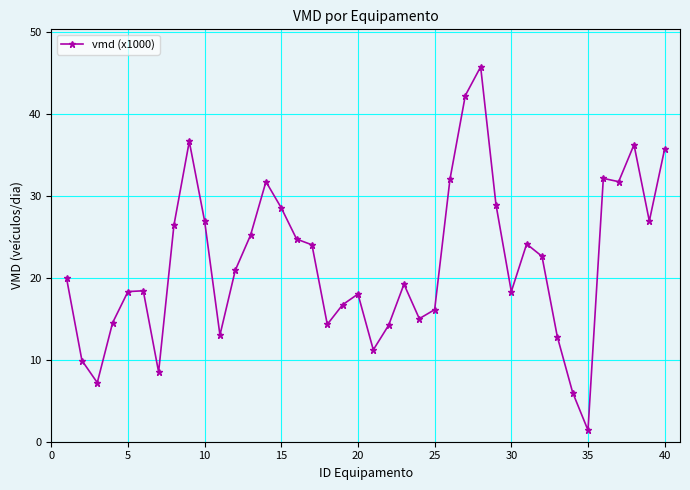

What is the average value?

21.9